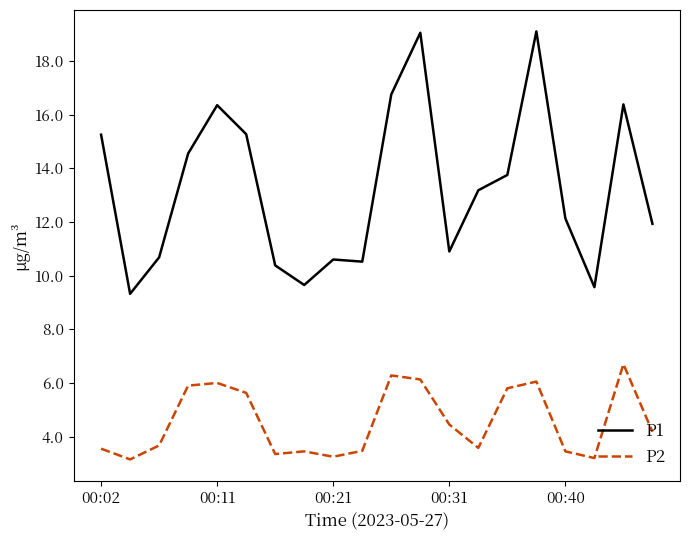

Does the chart have visible grid lines?

No